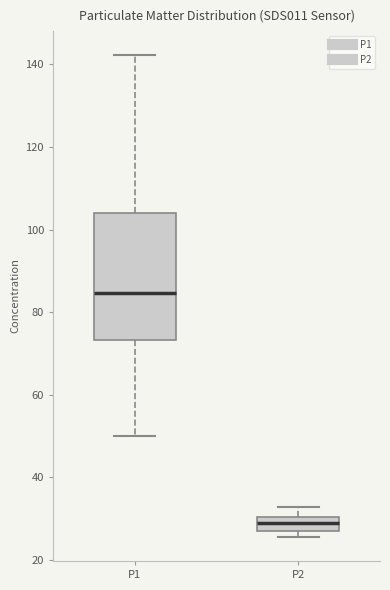

Which box is the tallest, from its lower edge to its upper edge?

P1